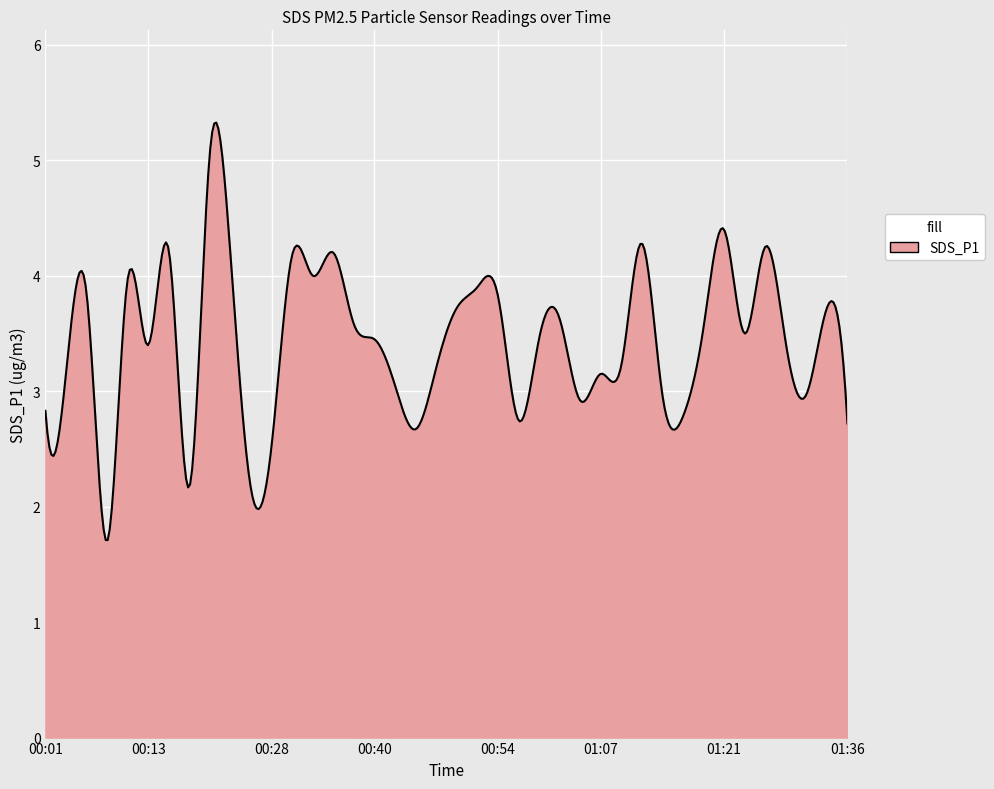

What is the maximum value shown in the chart?

5.3